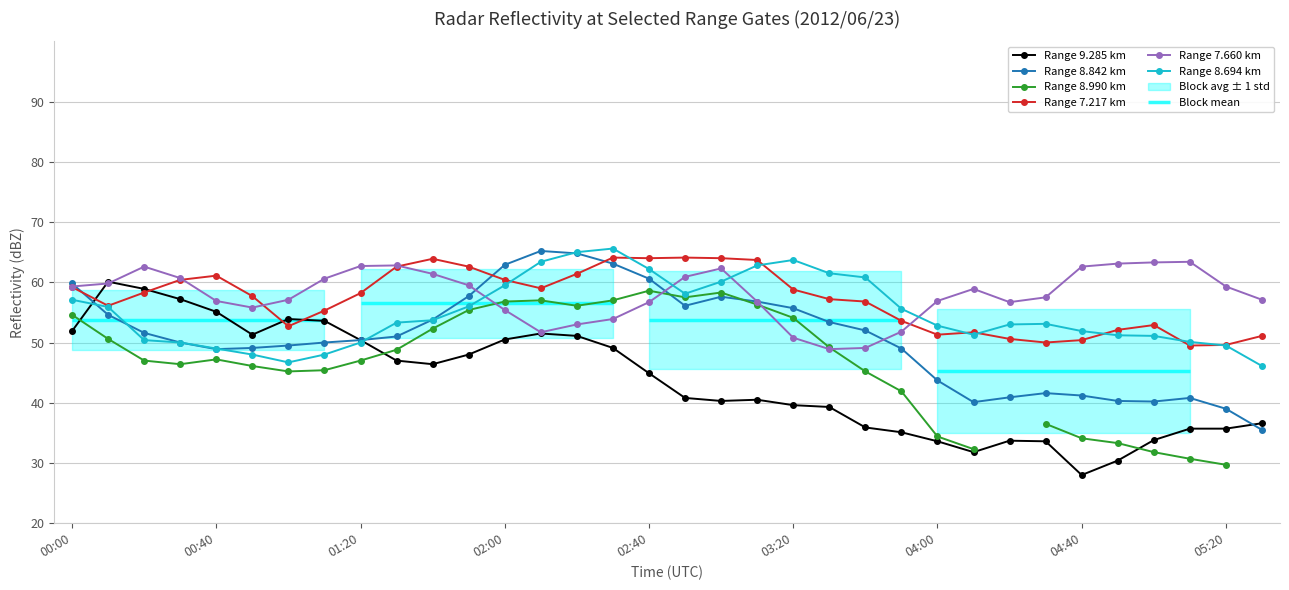

True or false: Range 7.660 km has more than 0 points higher than both neighbors.

True